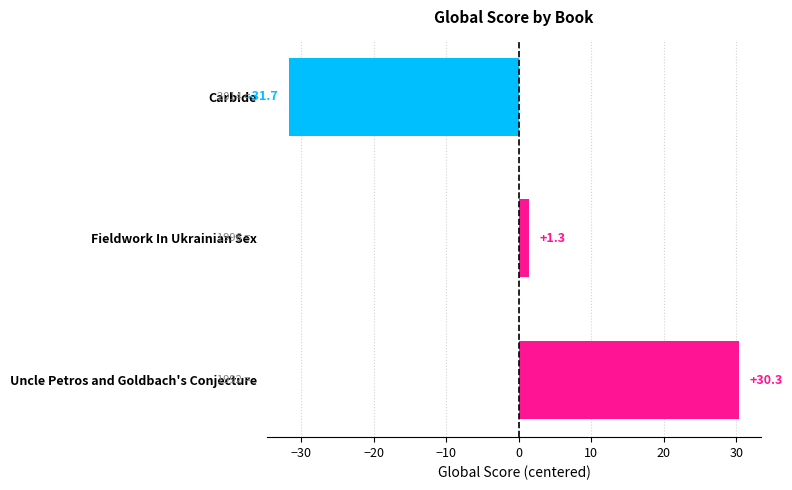

List the labels in order of value, smallest first.

Carbide, Fieldwork In Ukrainian Sex, Uncle Petros and Goldbach's Conjecture